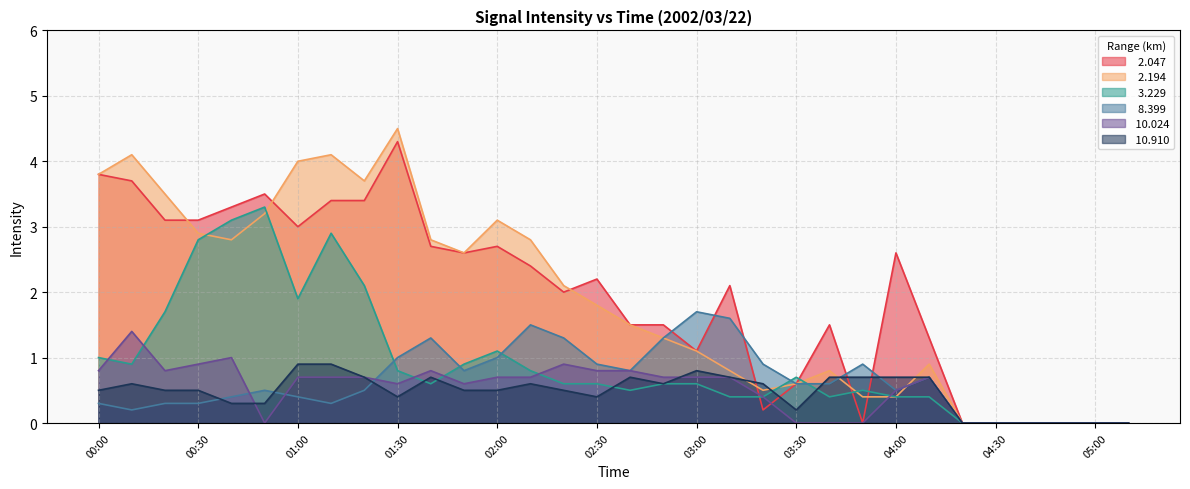

At how many categories does at least one series exceed 3?

11